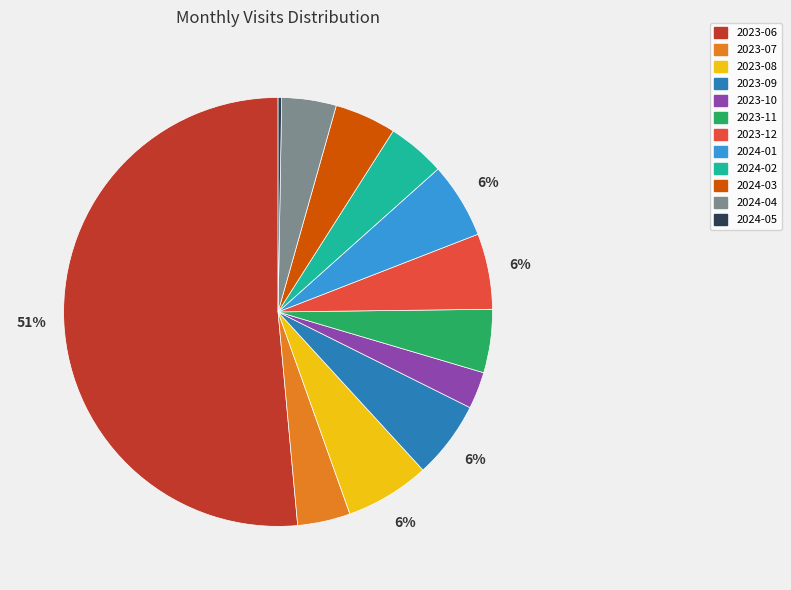

To the nearest percent, what is the average slice percentage?

8%